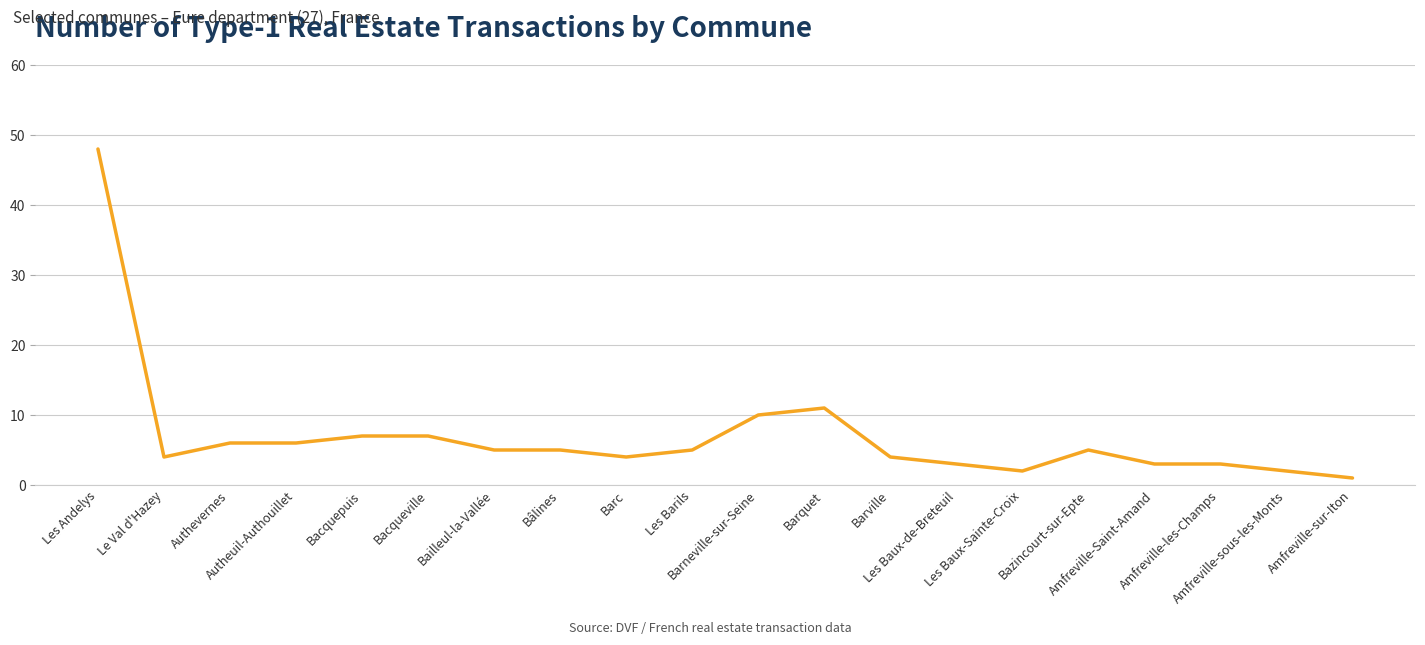

Does the chart have visible grid lines?

Yes